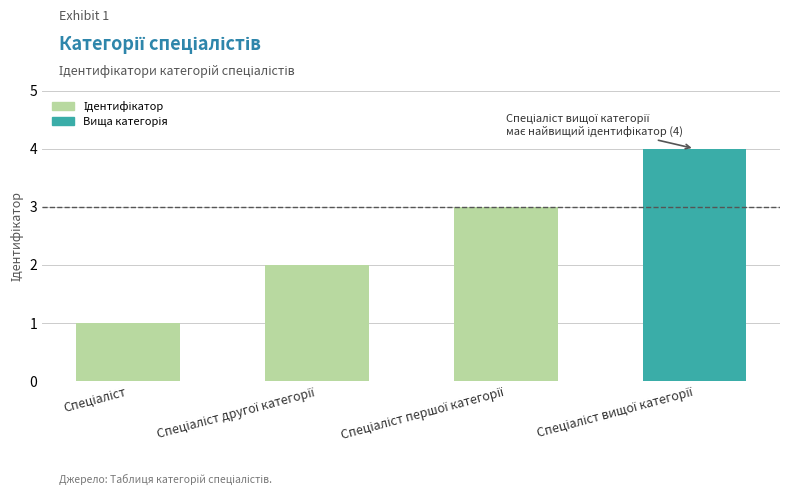

What is the greatest value displayed?

4